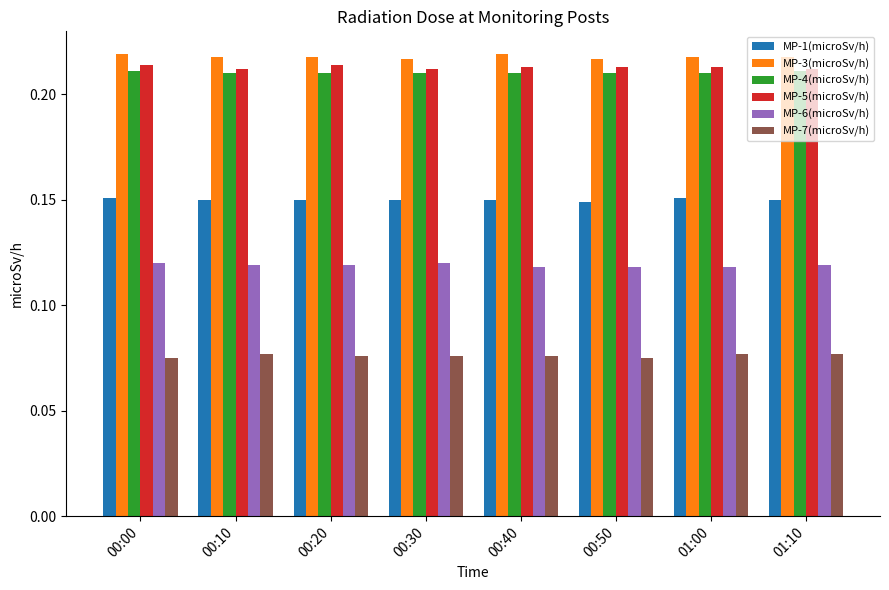

True or false: MP-3(microSv/h) has a value of 0.0 at 00:50.

False